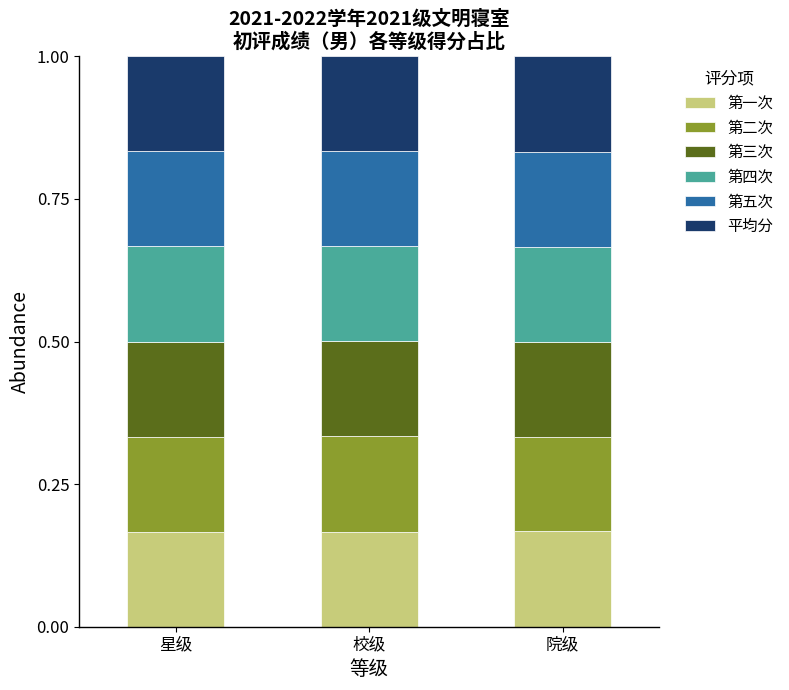

What is the sum of the 第一次 values at 校级 and 星级?

0.3